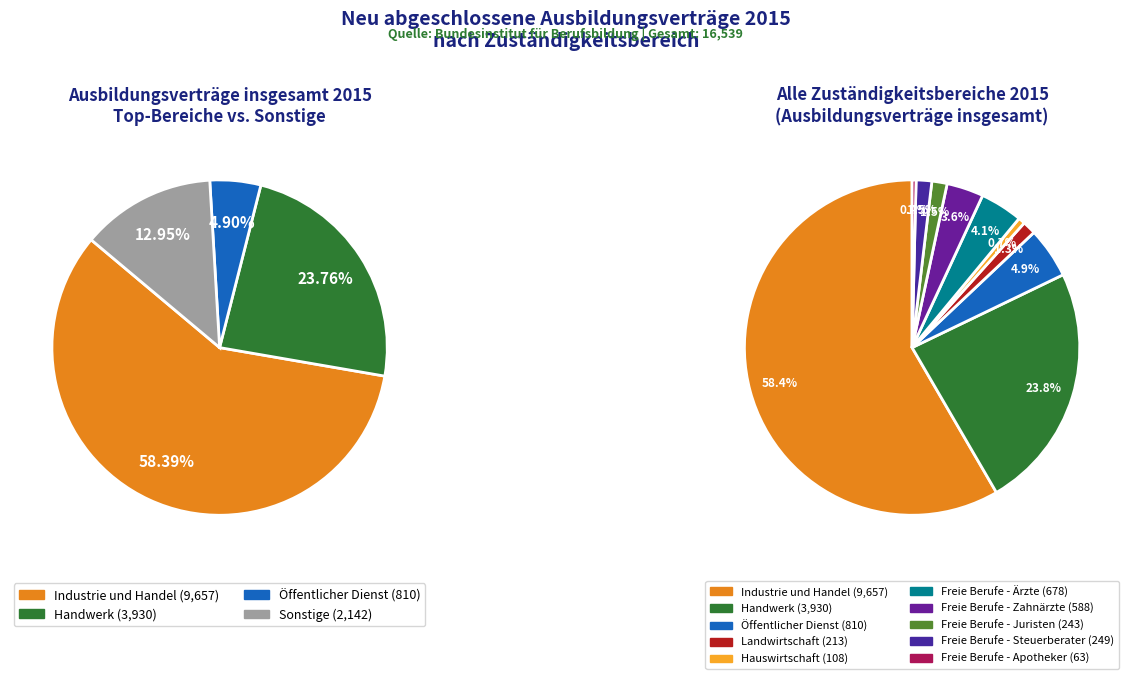

How many segments does this pie chart have?

10